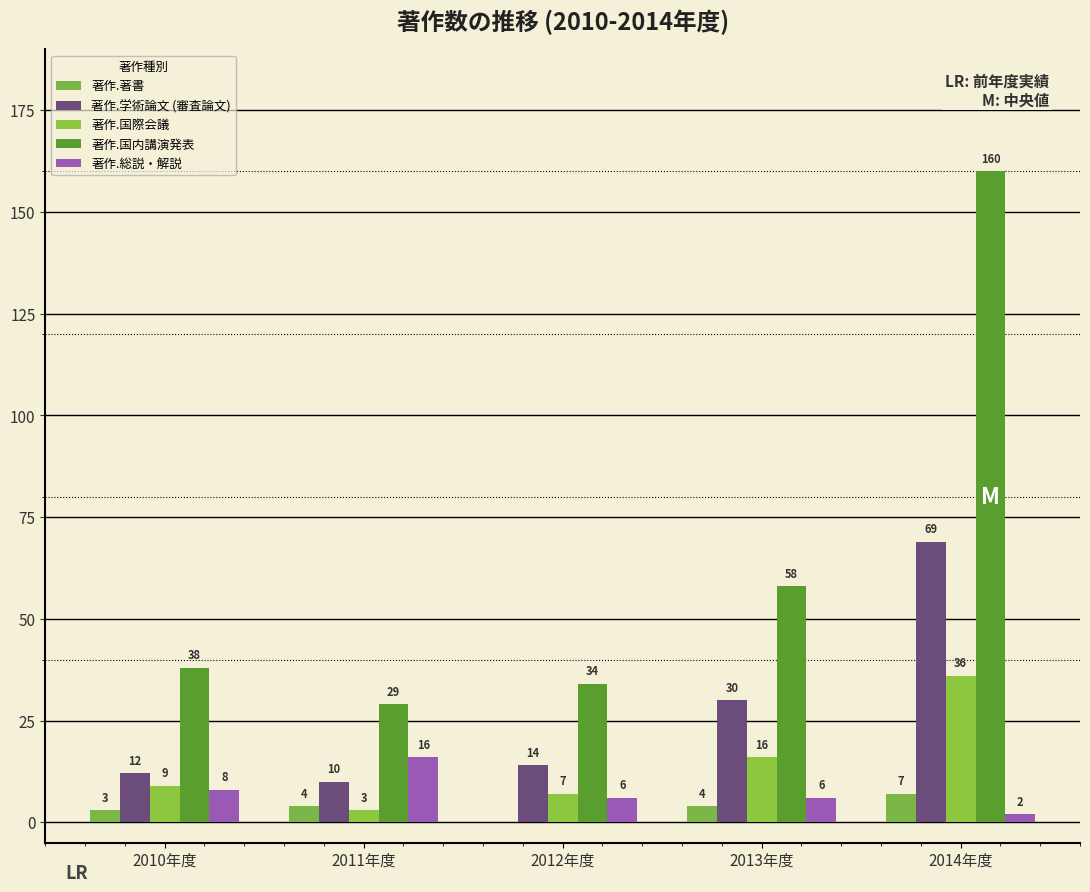

Reading left to right, extract all data points from this chart.

著作.著書: 3	4	0	4	7
著作.学術論文 (審査論文): 12	10	14	30	69
著作.国際会議: 9	3	7	16	36
著作.国内講演発表: 38	29	34	58	160
著作.総説・解説: 8	16	6	6	2